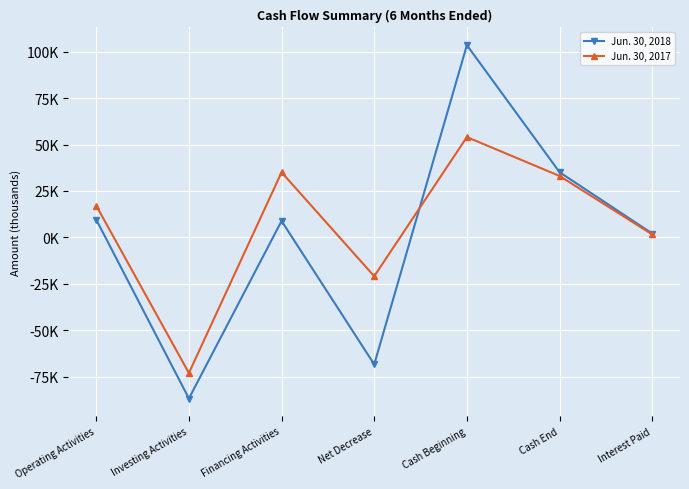

What are all the series names shown in the legend?

Jun. 30, 2018, Jun. 30, 2017